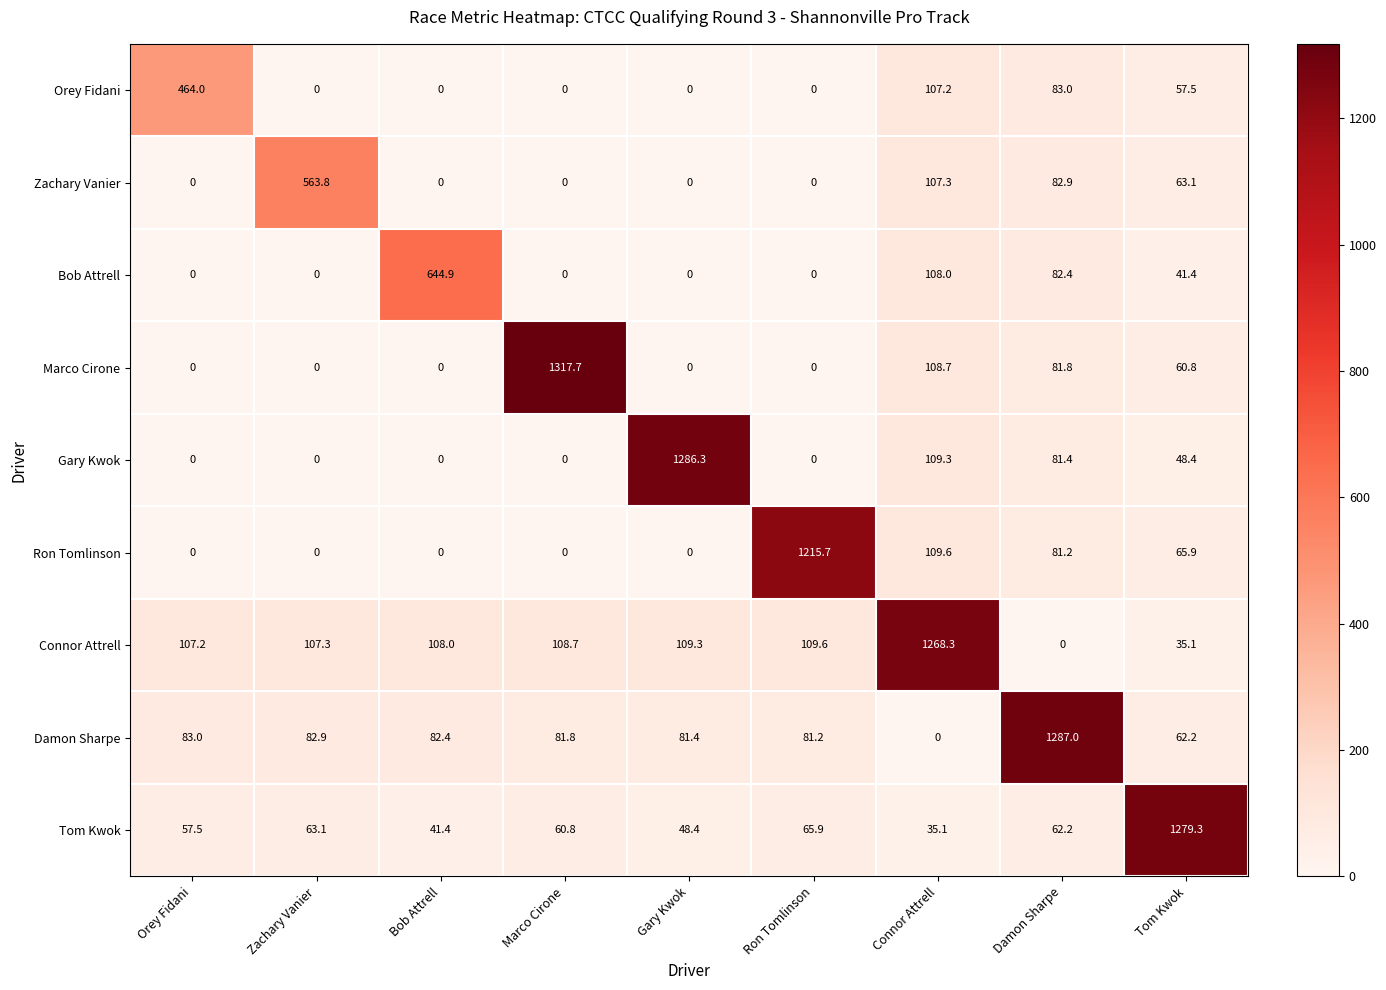

Which label corresponds to the largest value in the chart?

Marco Cirone